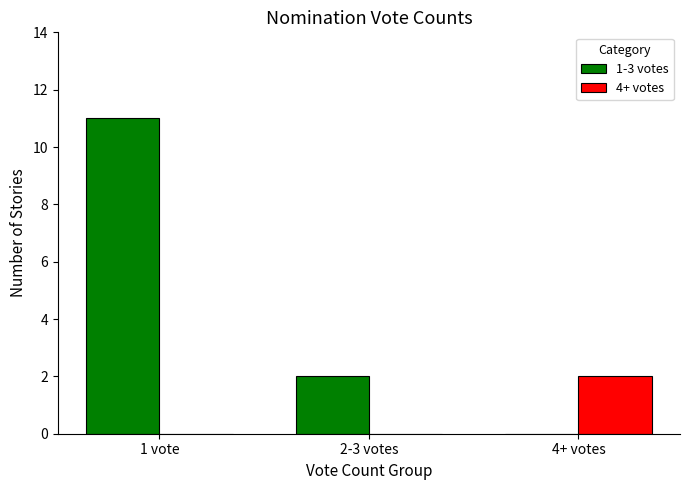

What is the sum of all 1-3 votes values?

13